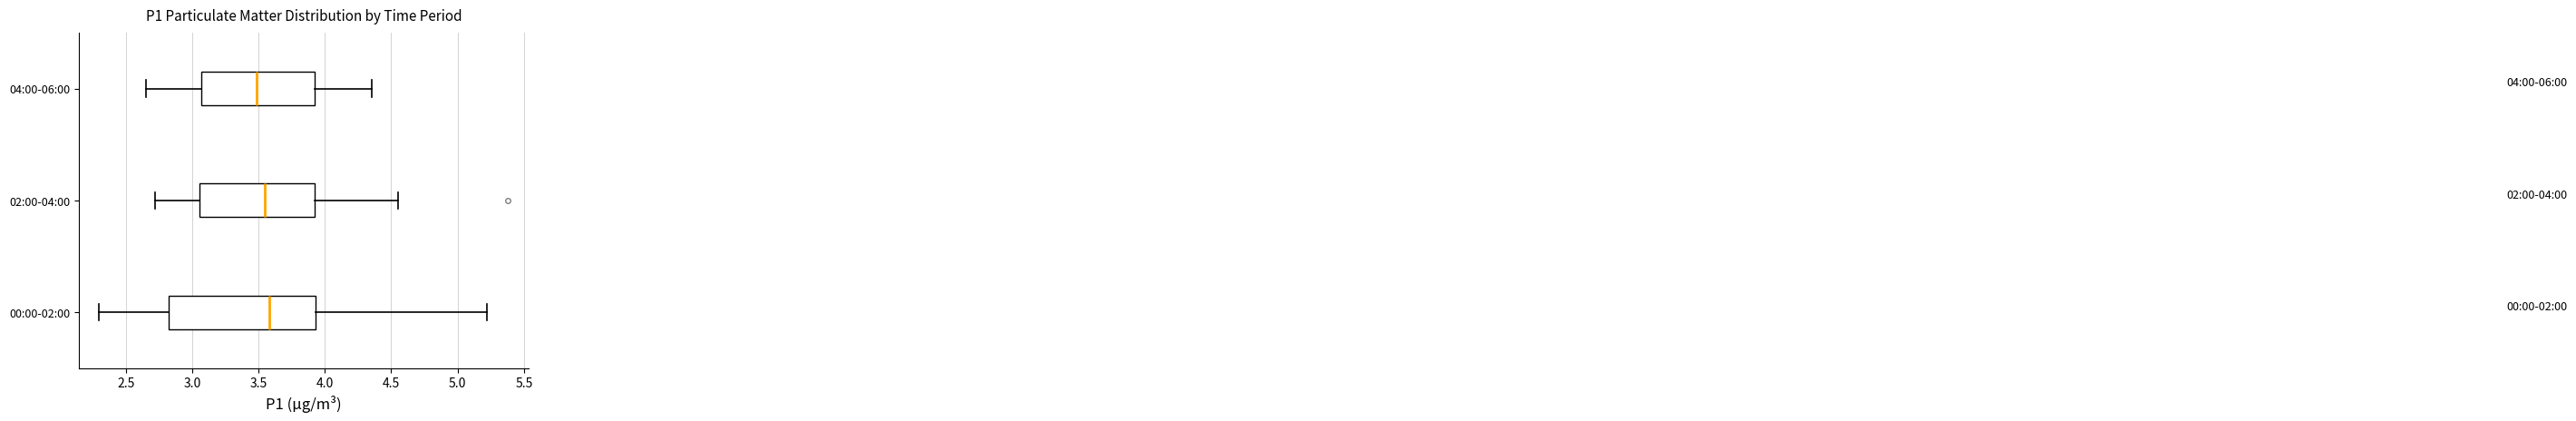

Which box is the widest, from its left edge to its right edge?

00:00-02:00